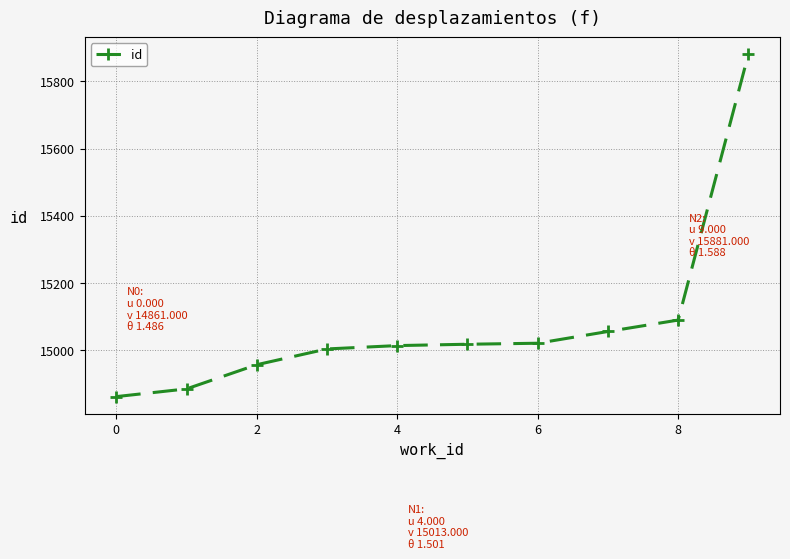

Does the chart have visible grid lines?

Yes